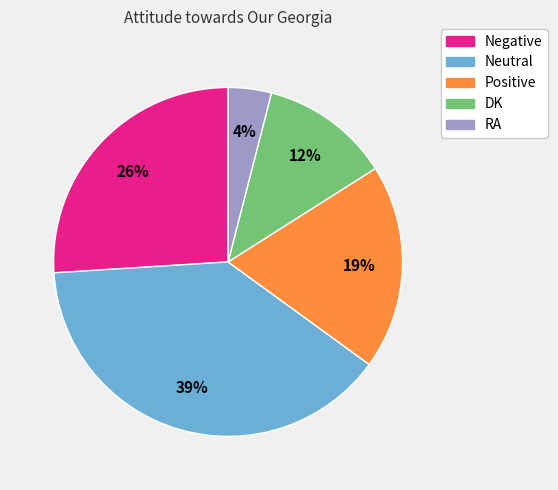

The Positive slice represents 19% of the pie. True or false?

True